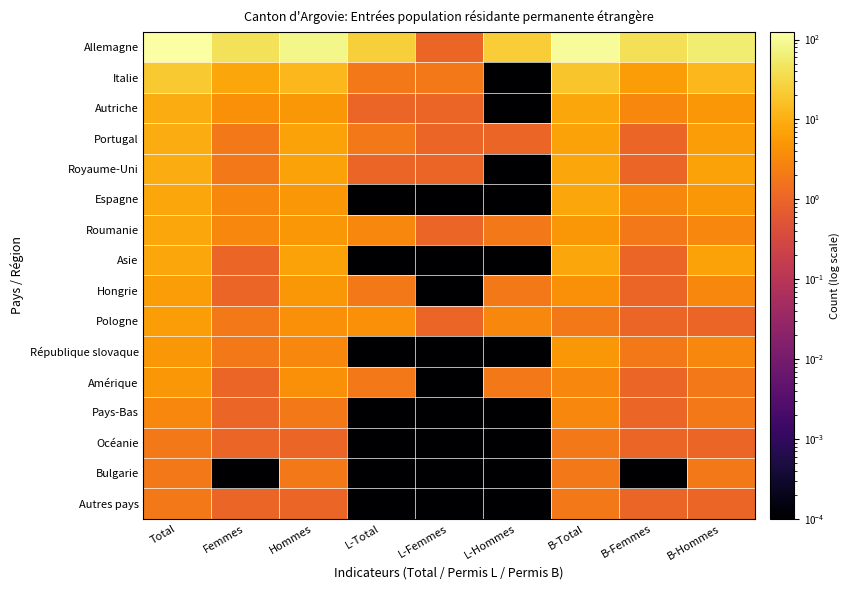

Reading right to left, extract all data points from this chart.

Allemagne: B-Hommes=59.0	B-Femmes=41.0	B-Total=100.0	L-Hommes=23.0	L-Femmes=1.0	L-Total=24.0	Hommes=82.0	Femmes=42.0	Total=124.0
Italie: B-Hommes=13.0	B-Femmes=6.0	B-Total=19.0	L-Hommes=0.0	L-Femmes=2.0	L-Total=2.0	Hommes=13.0	Femmes=8.0	Total=21.0
Autriche: B-Hommes=5.0	B-Femmes=3.0	B-Total=8.0	L-Hommes=0.0	L-Femmes=1.0	L-Total=1.0	Hommes=5.0	Femmes=4.0	Total=9.0
Portugal: B-Hommes=6.0	B-Femmes=1.0	B-Total=7.0	L-Hommes=1.0	L-Femmes=1.0	L-Total=2.0	Hommes=7.0	Femmes=2.0	Total=9.0
Royaume-Uni: B-Hommes=7.0	B-Femmes=1.0	B-Total=8.0	L-Hommes=0.0	L-Femmes=1.0	L-Total=1.0	Hommes=7.0	Femmes=2.0	Total=9.0
Espagne: B-Hommes=5.0	B-Femmes=3.0	B-Total=8.0	L-Hommes=0.0	L-Femmes=0.0	L-Total=0.0	Hommes=5.0	Femmes=3.0	Total=8.0
Roumanie: B-Hommes=3.0	B-Femmes=2.0	B-Total=5.0	L-Hommes=2.0	L-Femmes=1.0	L-Total=3.0	Hommes=5.0	Femmes=3.0	Total=8.0
Asie: B-Hommes=7.0	B-Femmes=1.0	B-Total=8.0	L-Hommes=0.0	L-Femmes=0.0	L-Total=0.0	Hommes=7.0	Femmes=1.0	Total=8.0
Hongrie: B-Hommes=3.0	B-Femmes=1.0	B-Total=4.0	L-Hommes=2.0	L-Femmes=0.0	L-Total=2.0	Hommes=5.0	Femmes=1.0	Total=6.0
Pologne: B-Hommes=1.0	B-Femmes=1.0	B-Total=2.0	L-Hommes=3.0	L-Femmes=1.0	L-Total=4.0	Hommes=4.0	Femmes=2.0	Total=6.0
République slovaque: B-Hommes=3.0	B-Femmes=2.0	B-Total=5.0	L-Hommes=0.0	L-Femmes=0.0	L-Total=0.0	Hommes=3.0	Femmes=2.0	Total=5.0
Amérique: B-Hommes=2.0	B-Femmes=1.0	B-Total=3.0	L-Hommes=2.0	L-Femmes=0.0	L-Total=2.0	Hommes=4.0	Femmes=1.0	Total=5.0
Pays-Bas: B-Hommes=2.0	B-Femmes=1.0	B-Total=3.0	L-Hommes=0.0	L-Femmes=0.0	L-Total=0.0	Hommes=2.0	Femmes=1.0	Total=3.0
Océanie: B-Hommes=1.0	B-Femmes=1.0	B-Total=2.0	L-Hommes=0.0	L-Femmes=0.0	L-Total=0.0	Hommes=1.0	Femmes=1.0	Total=2.0
Bulgarie: B-Hommes=2.0	B-Femmes=0.0	B-Total=2.0	L-Hommes=0.0	L-Femmes=0.0	L-Total=0.0	Hommes=2.0	Femmes=0.0	Total=2.0
Autres pays: B-Hommes=1.0	B-Femmes=1.0	B-Total=2.0	L-Hommes=0.0	L-Femmes=0.0	L-Total=0.0	Hommes=1.0	Femmes=1.0	Total=2.0